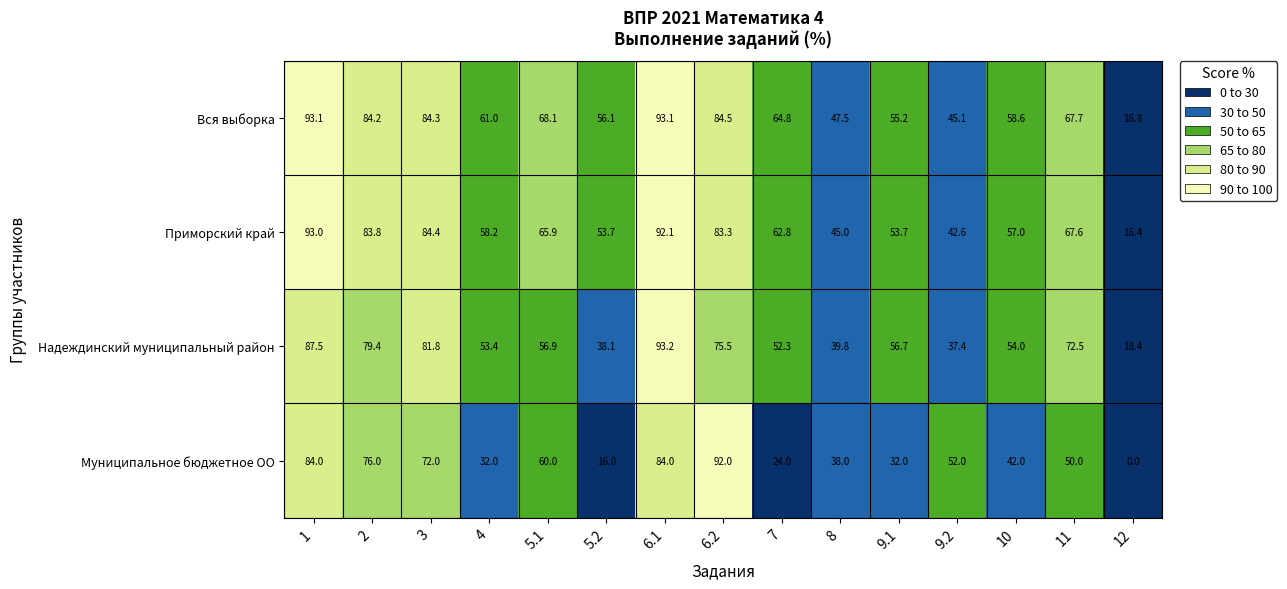

Rank the series at 9.2 from highest to lowest value.

Муниципальное бюджетное ОО, Вся выборка, Приморский край, Надеждинский муниципальный район